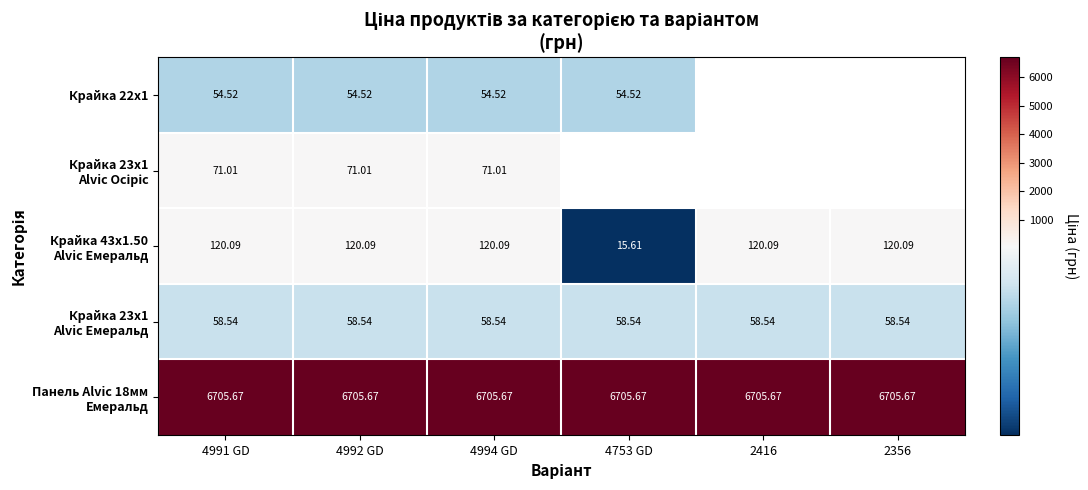

Rank the series at 4994 GD from highest to lowest value.

Панель Alvic 18мм Емеральд, Крайка 43x1.50 Alvic Емеральд, Крайка 23x1 Alvic Осіріс, Крайка 23x1 Alvic Емеральд, Крайка 22x1